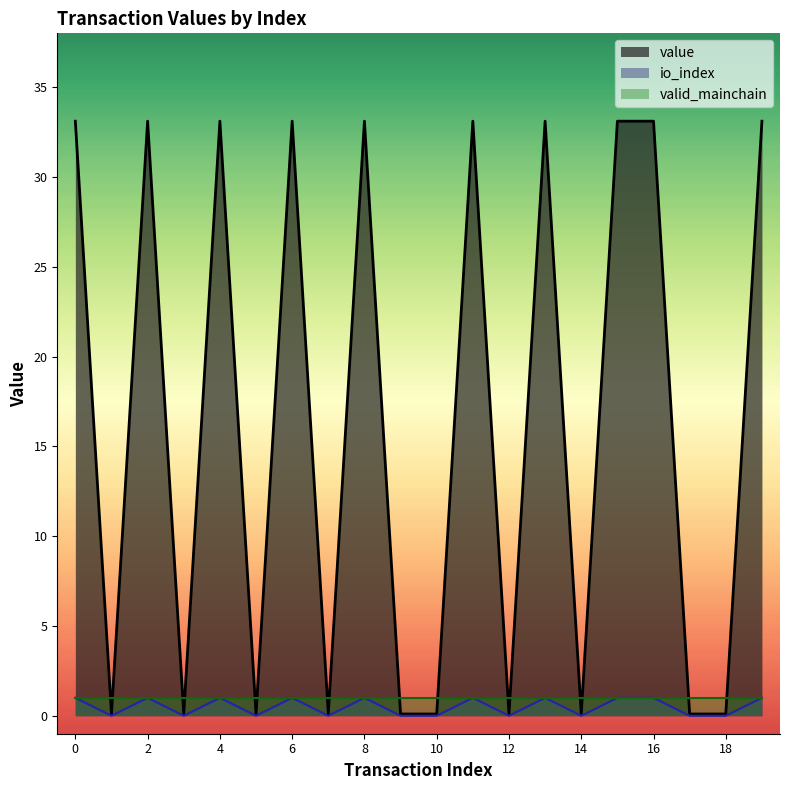

What is the approximate value of io_index at 1?

0.1